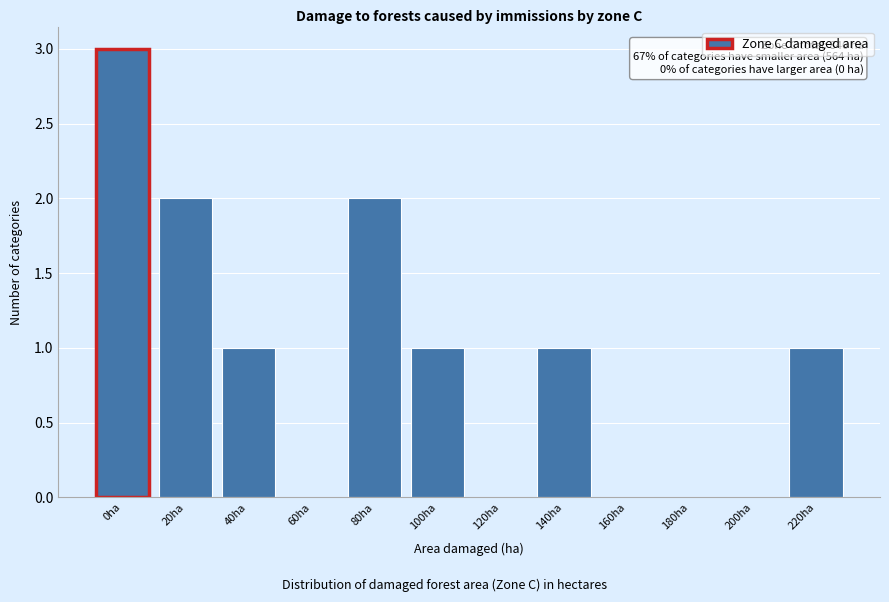

Reading right to left, what are all the values shown in this chart?

220ha=1	200ha=0	180ha=0	160ha=0	140ha=1	120ha=0	100ha=1	80ha=2	60ha=0	40ha=1	20ha=2	0ha=3